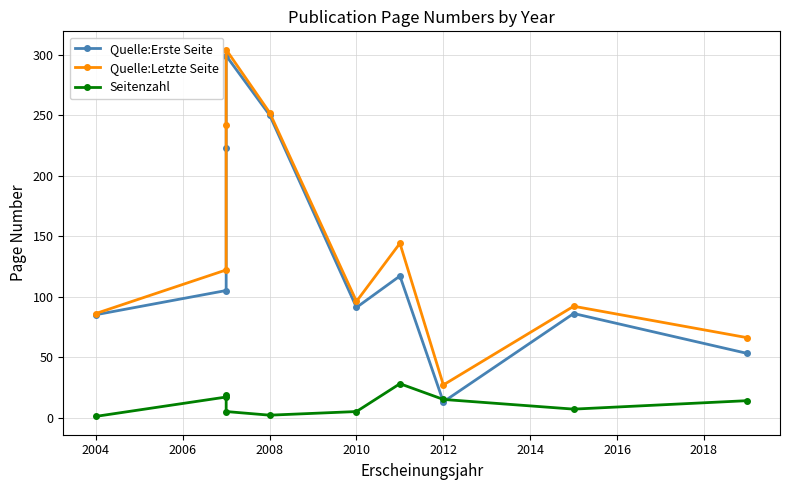

What is the value of the Quelle:Letzte Seite point at the 4th from the left?

304